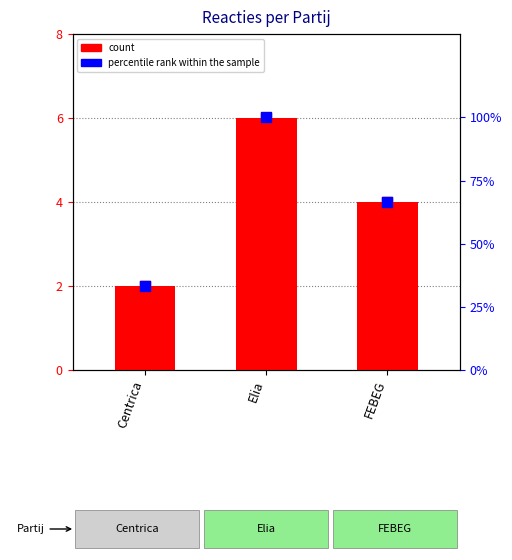

Which series contains the lowest Y value?

count